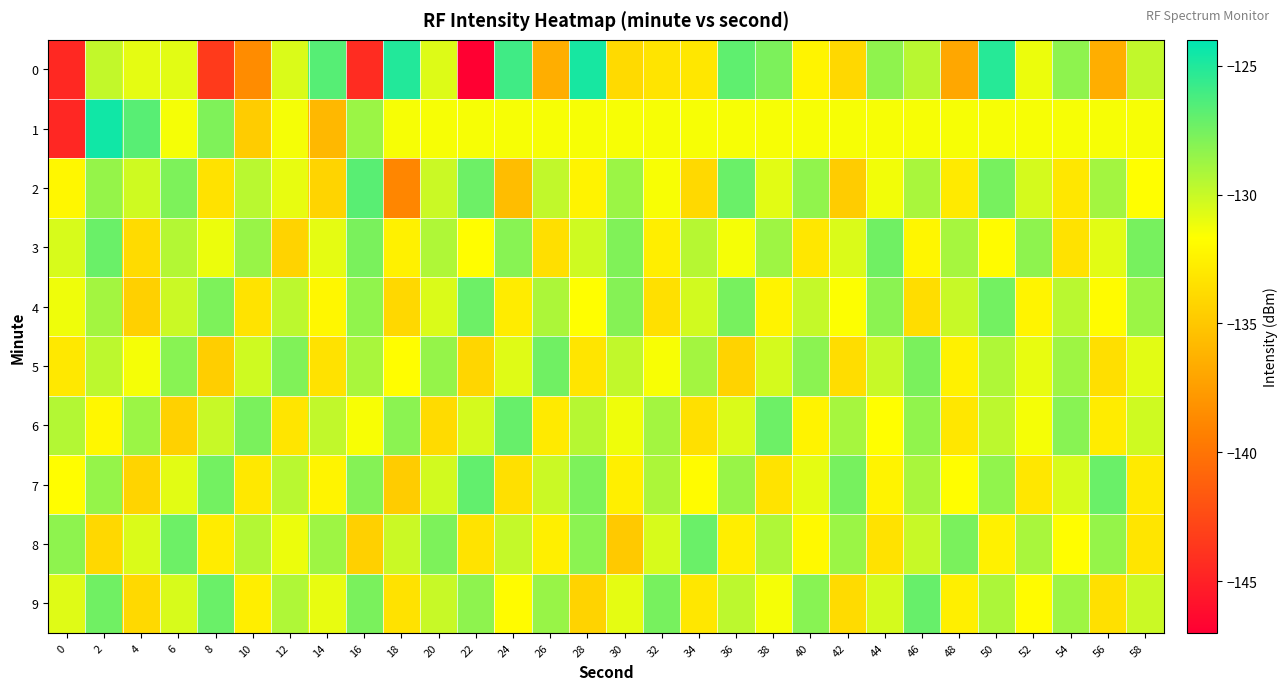

Which has a higher value, 2 or 46?

46